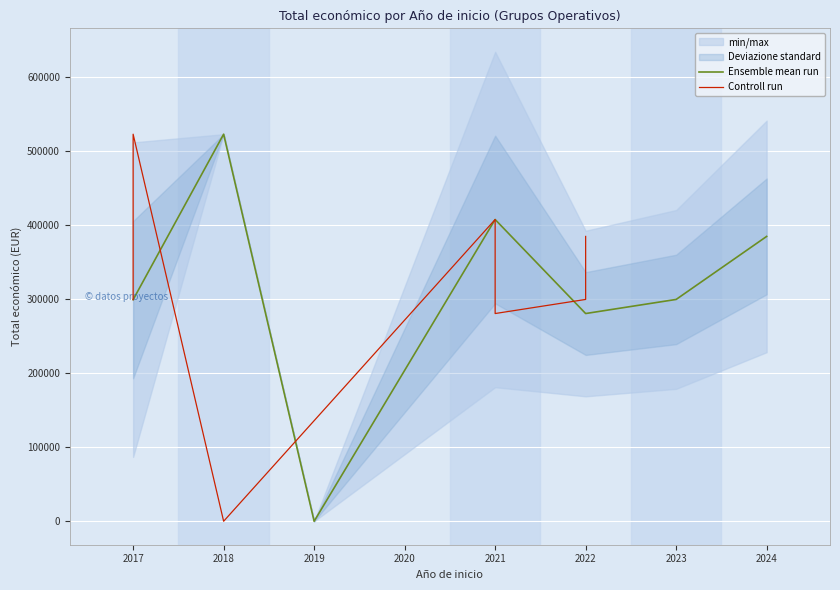

What is the highest value of the Ensemble mean run series?

523022